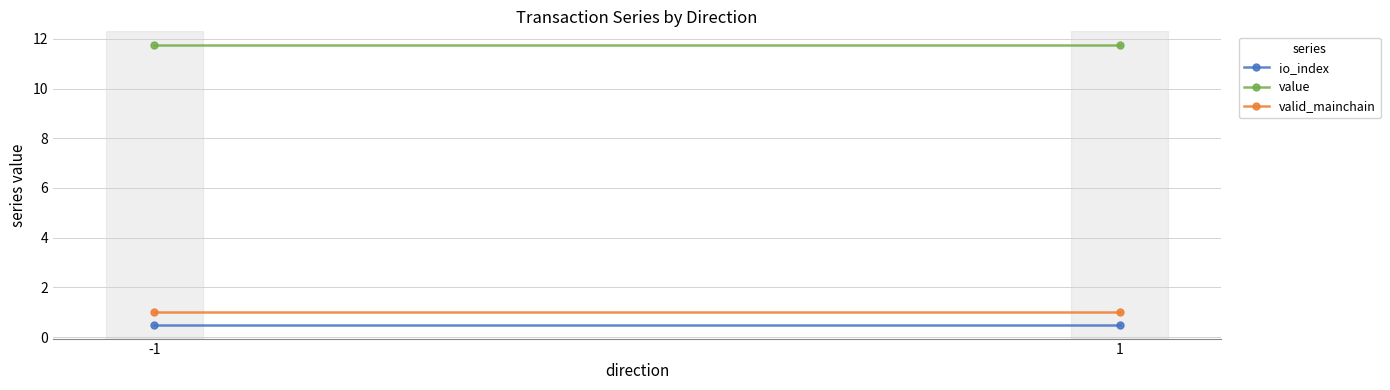

What is the maximum value shown in the chart?

11.7